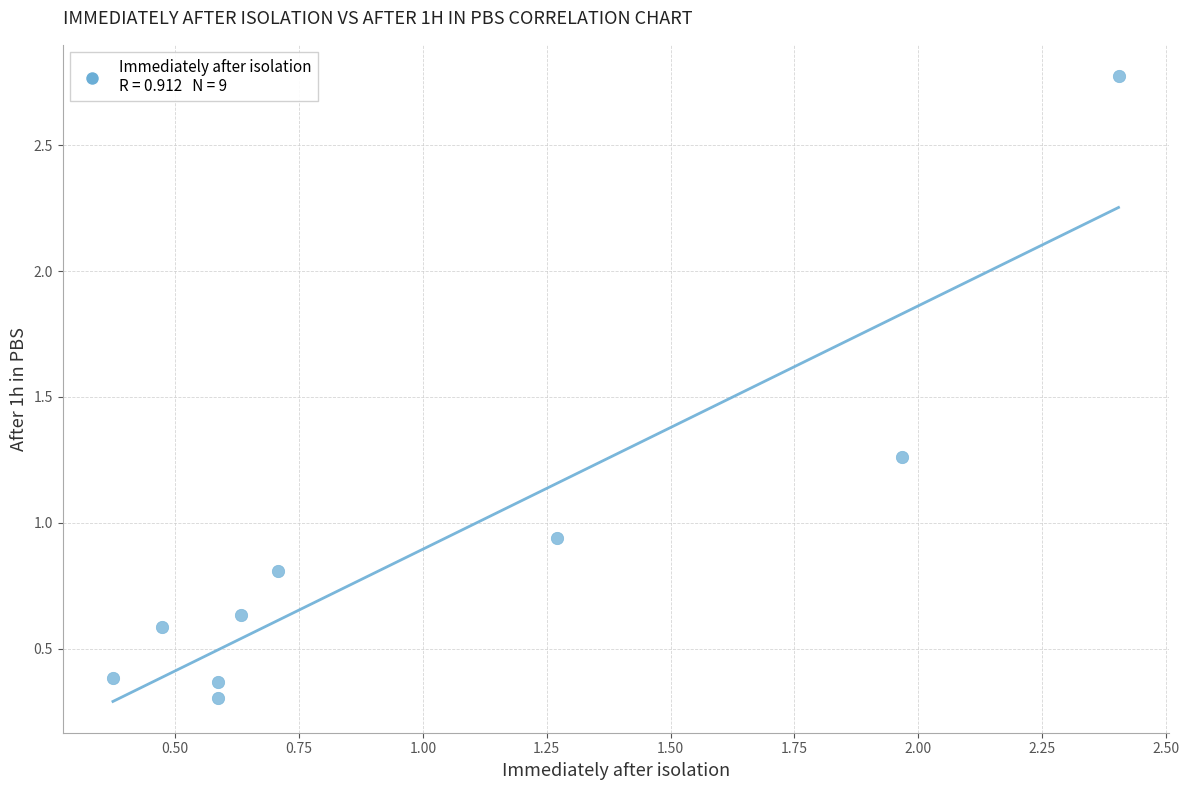

What is the range of Y values (max minus min)?

2.5